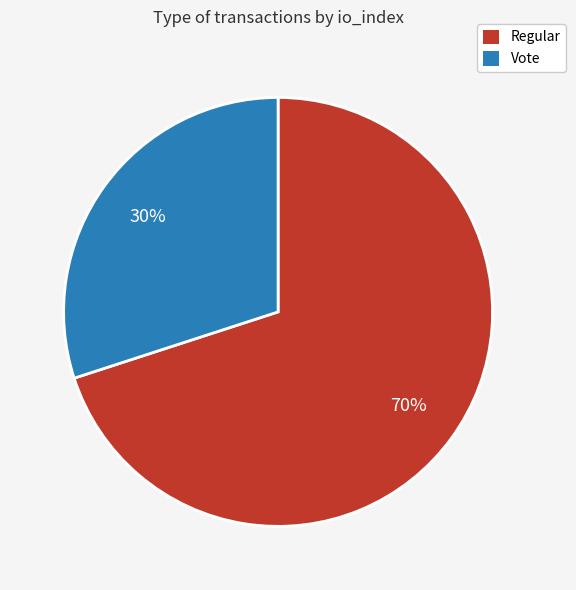

Is it true that Vote is 39% of the pie?

False